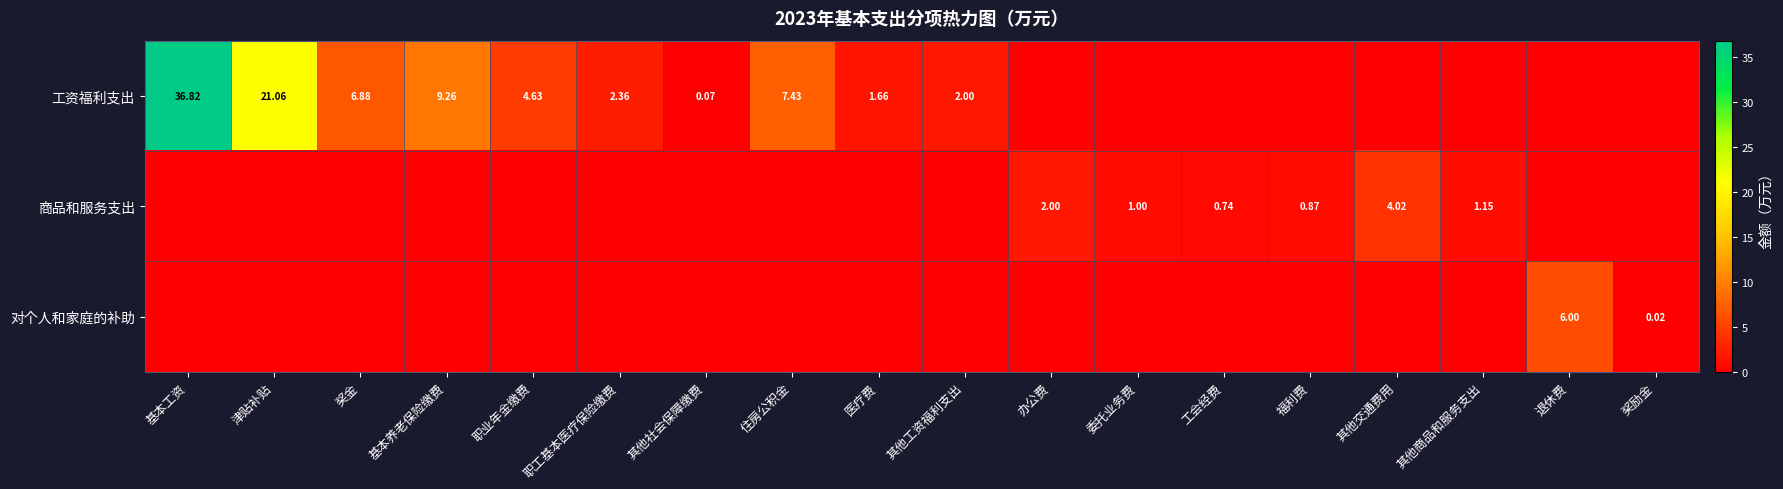

The 对个人和家庭的补助 series shows 6.0 at 退休费. True or false?

True